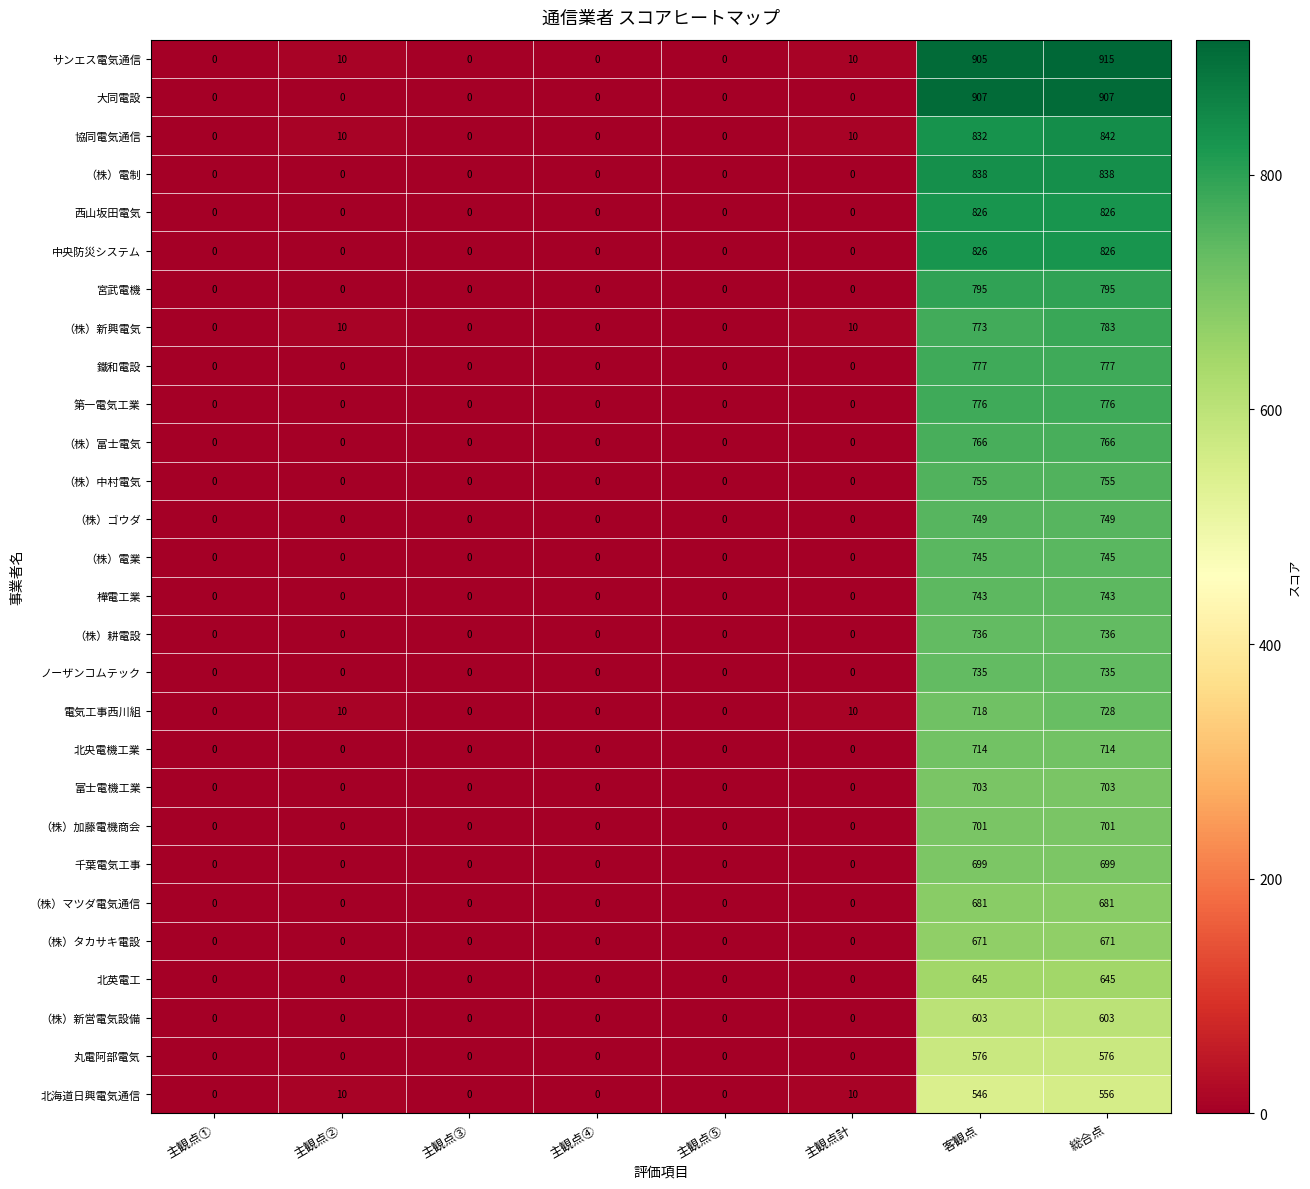

What is the total value across all series at 客観点?

20741